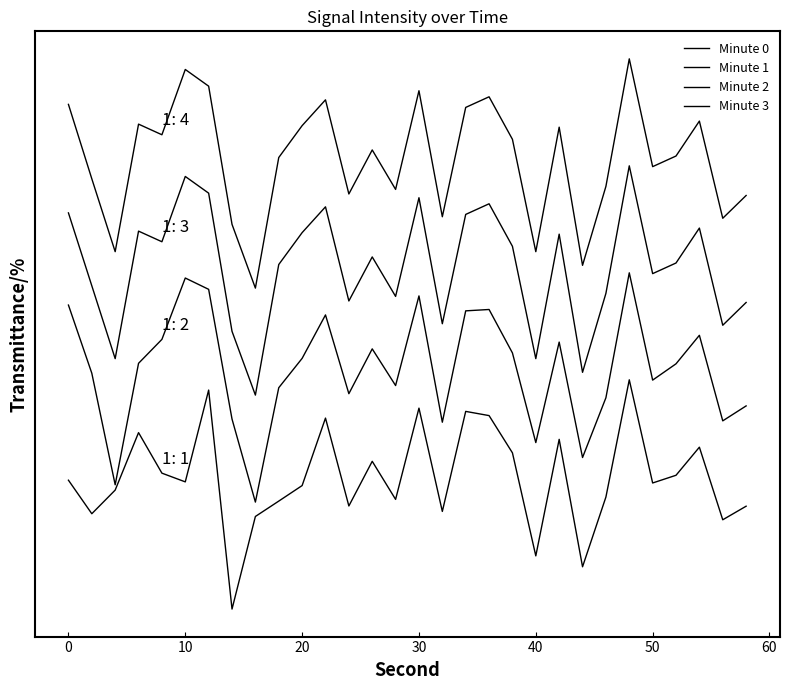

Does the chart display data point markers on the line(s)?

No